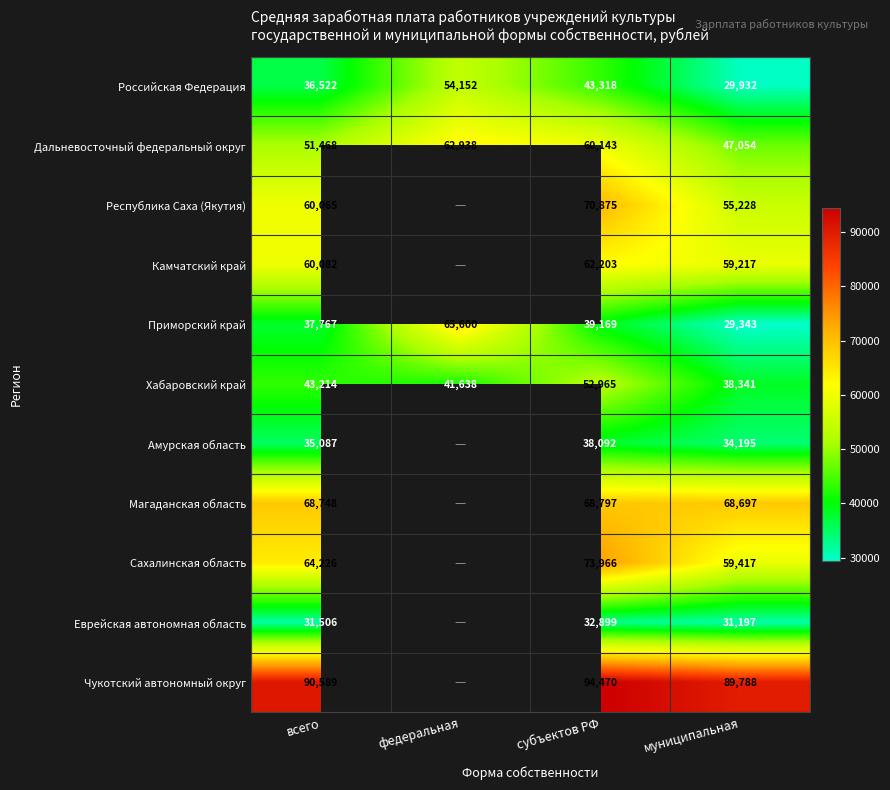

What is the spread (max minus min) of values at всего?

59083.0